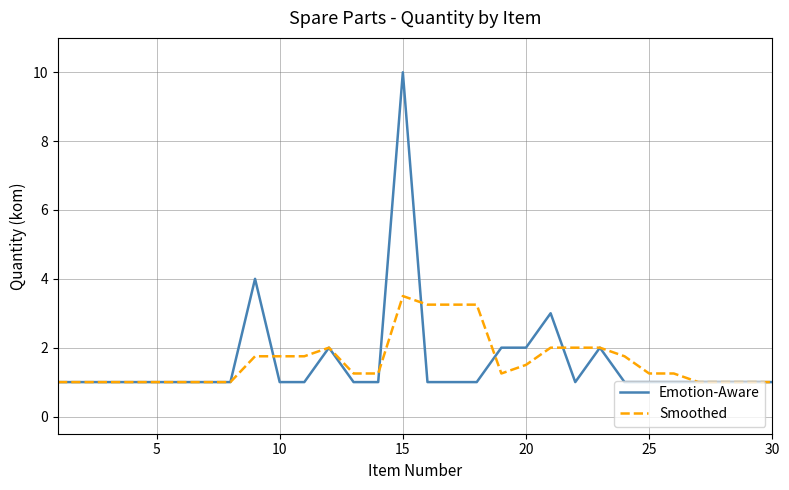

What is the smallest value displayed?

1.0